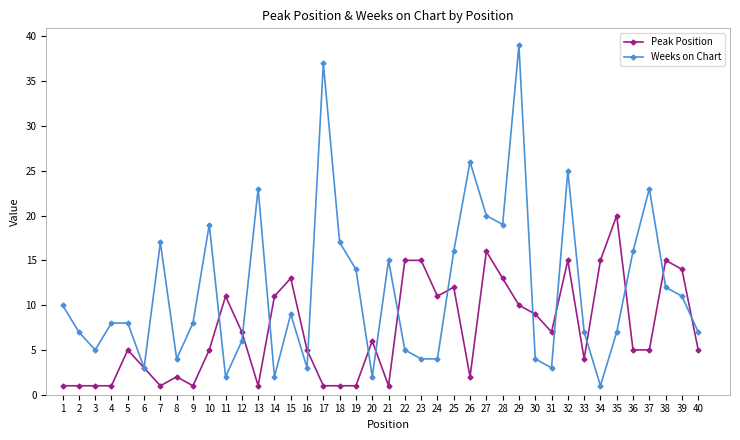

How many lines are shown in the chart?

2